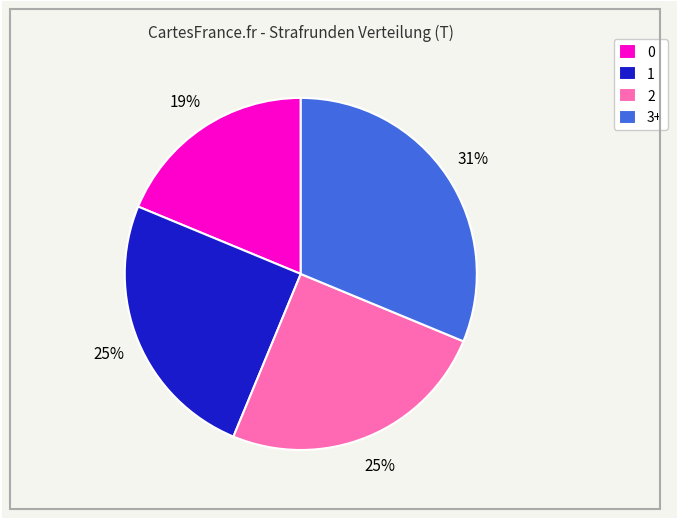

Do 0 and 2 together represent more than half of the pie?

No